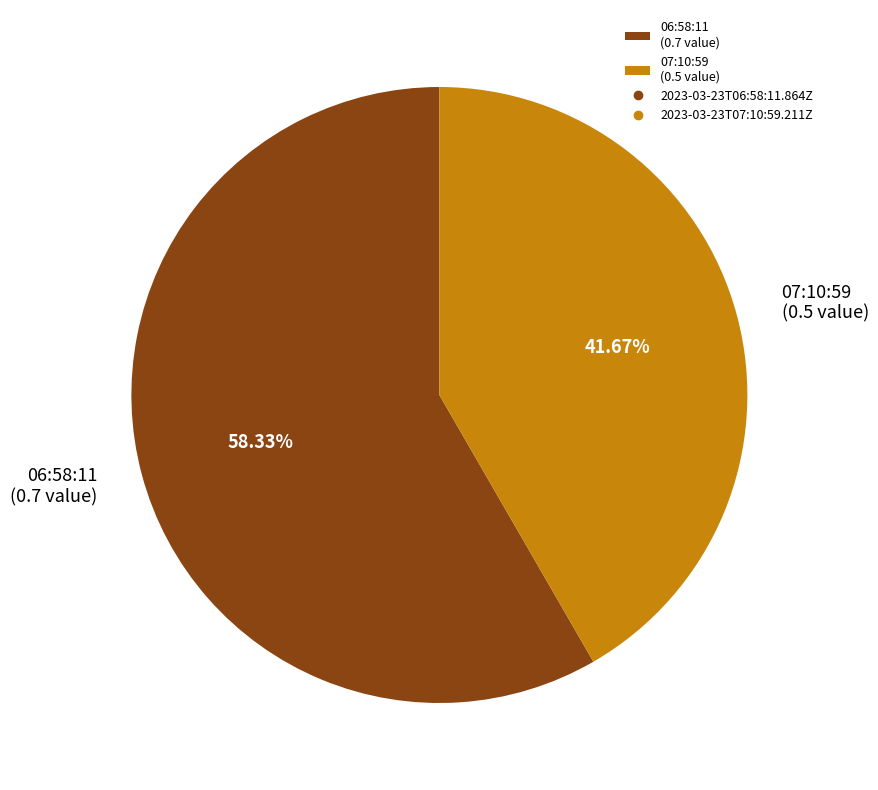

Rank the categories by value from lowest to highest.

07:10:59 (0.5 value), 06:58:11 (0.7 value)